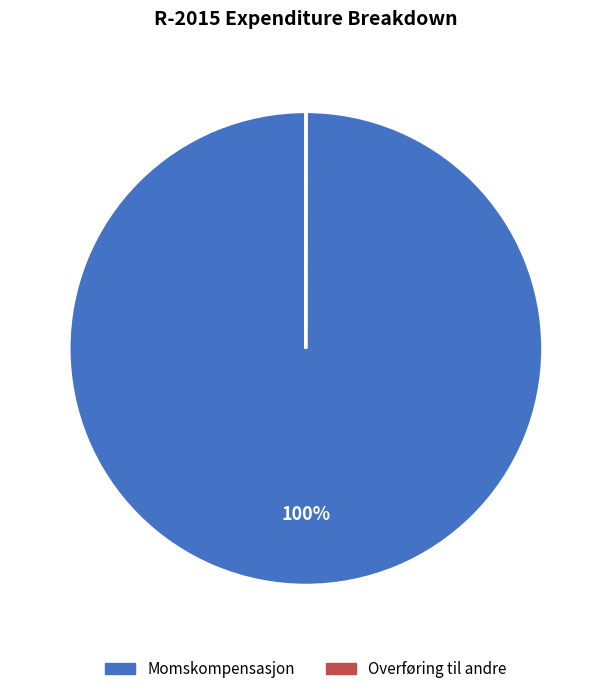

Does Momskompensasjon represent more than half of the total?

Yes